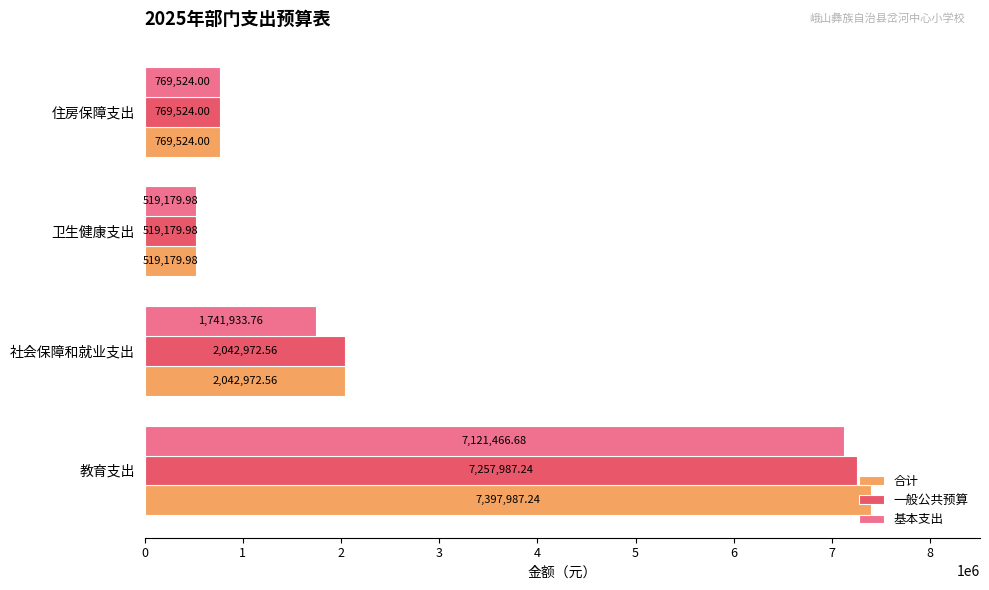

What is the difference between the 合计 values at 教育支出 and 卫生健康支出?

6878807.3